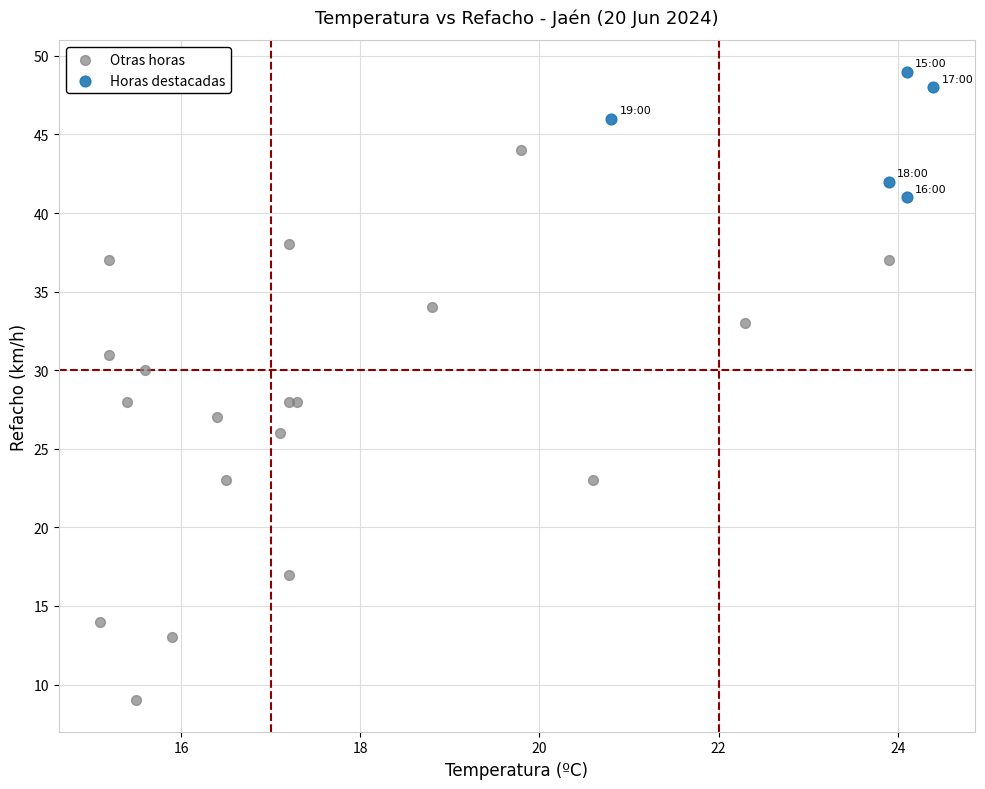

Which series has the largest Y range (max minus min)?

Otras horas